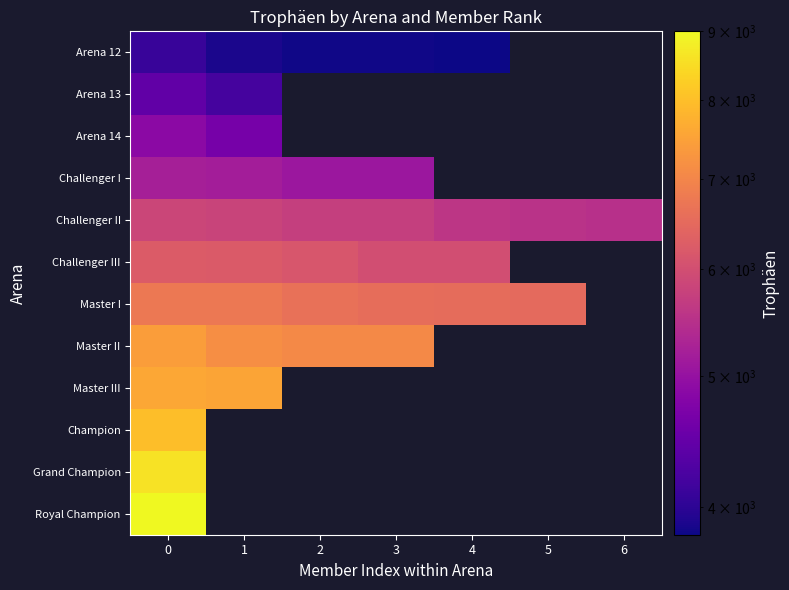

At how many categories does at least one series exceed 4460?

7